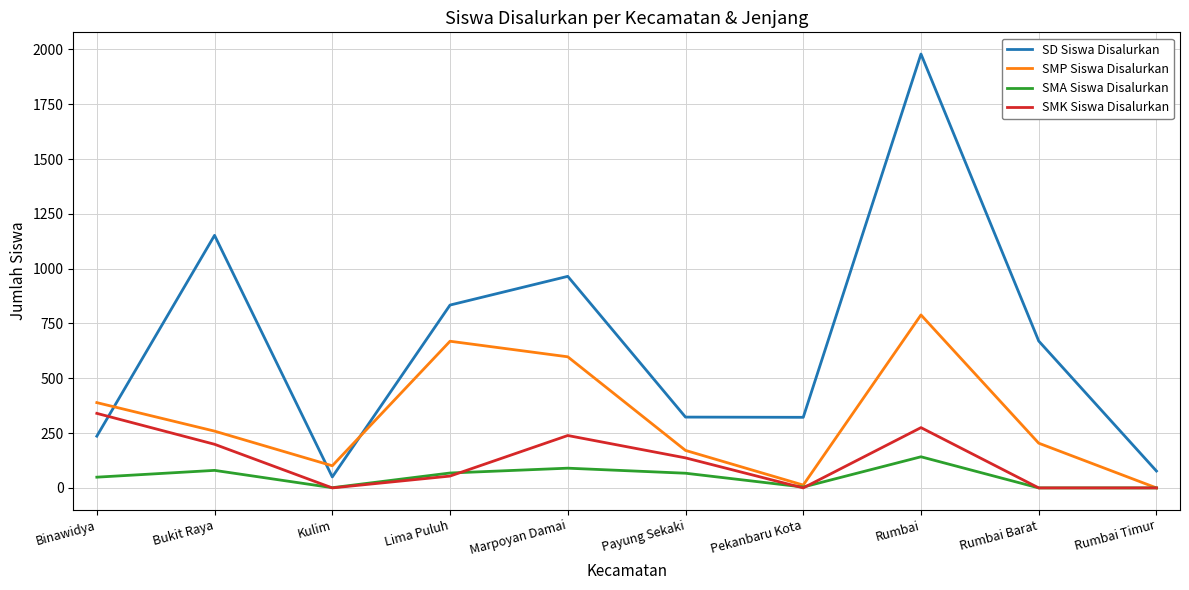

What are all the series names shown in the legend?

SD Siswa Disalurkan, SMP Siswa Disalurkan, SMA Siswa Disalurkan, SMK Siswa Disalurkan